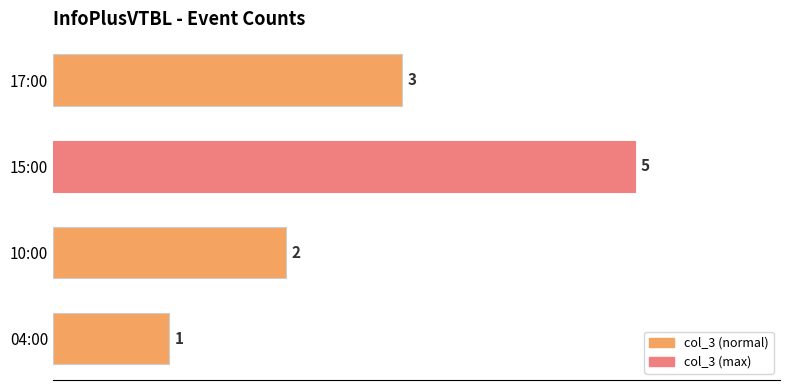

What is the difference between the maximum and minimum values?

4